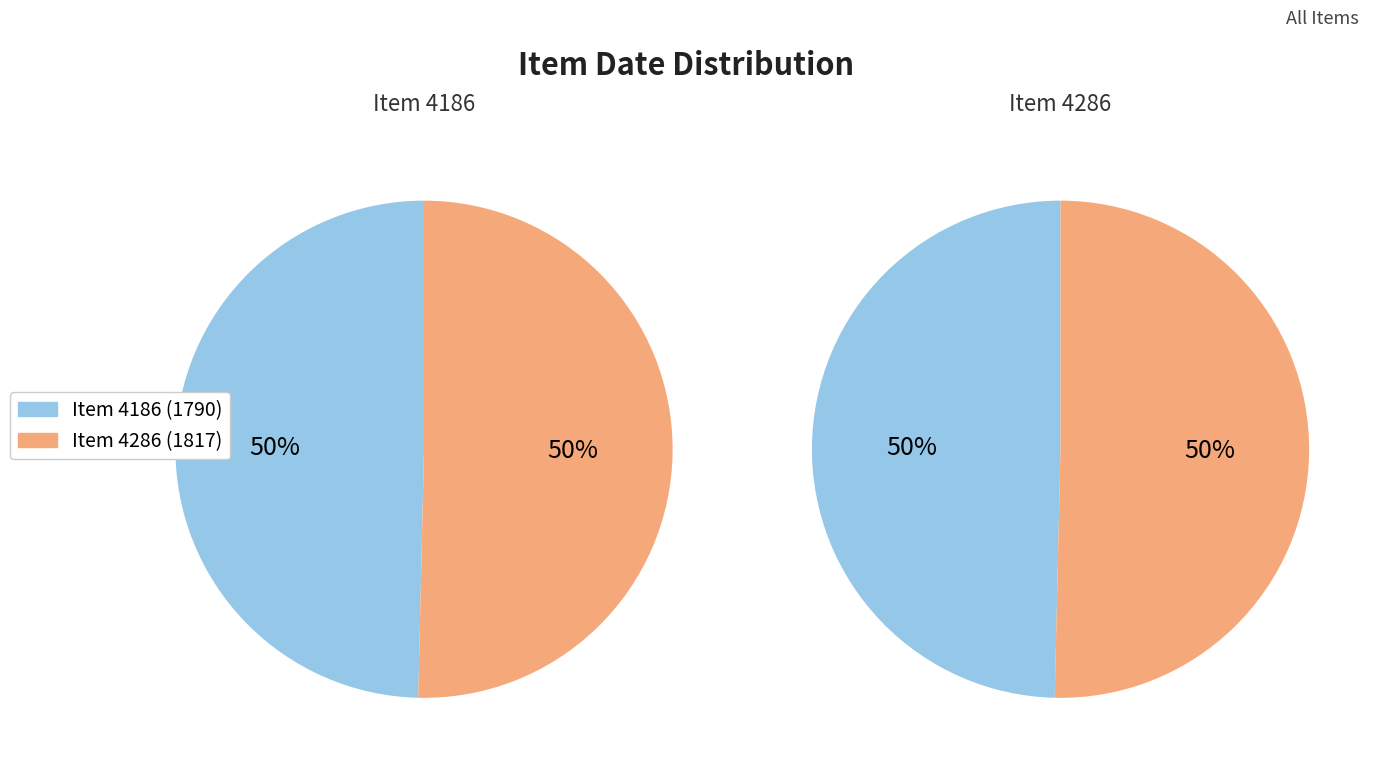

How many segments does this pie chart have?

2